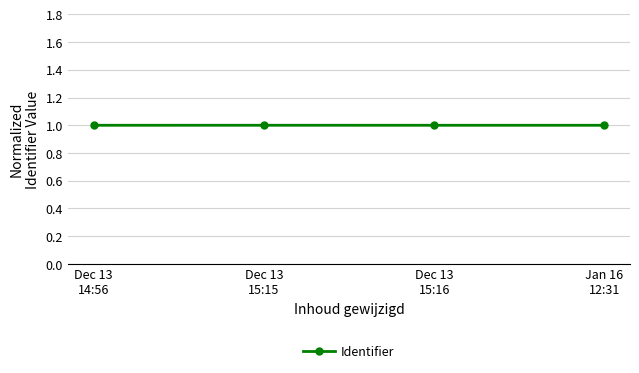

Reading left to right, what are all the values shown in this chart?

1.0	1.0	1.0	1.0